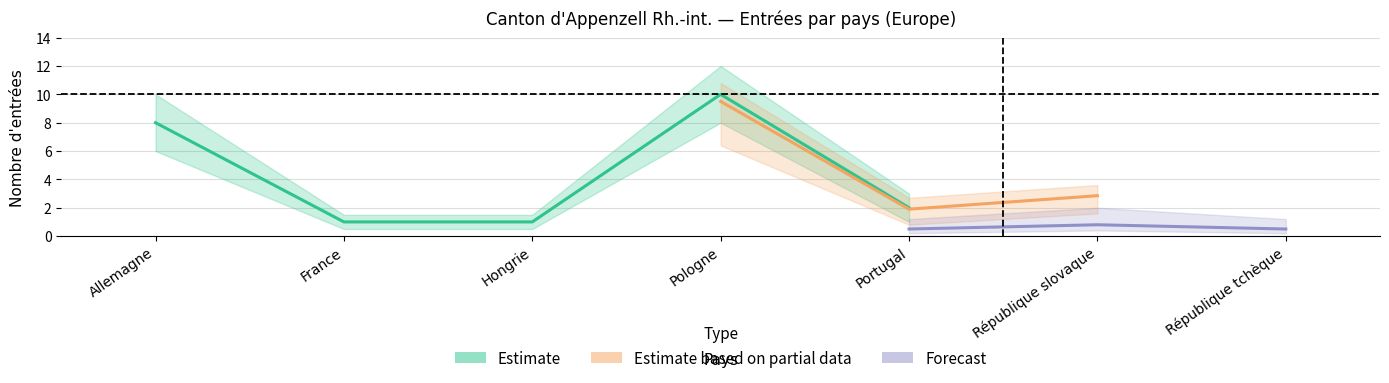

What position from the right is République tchèque?

1